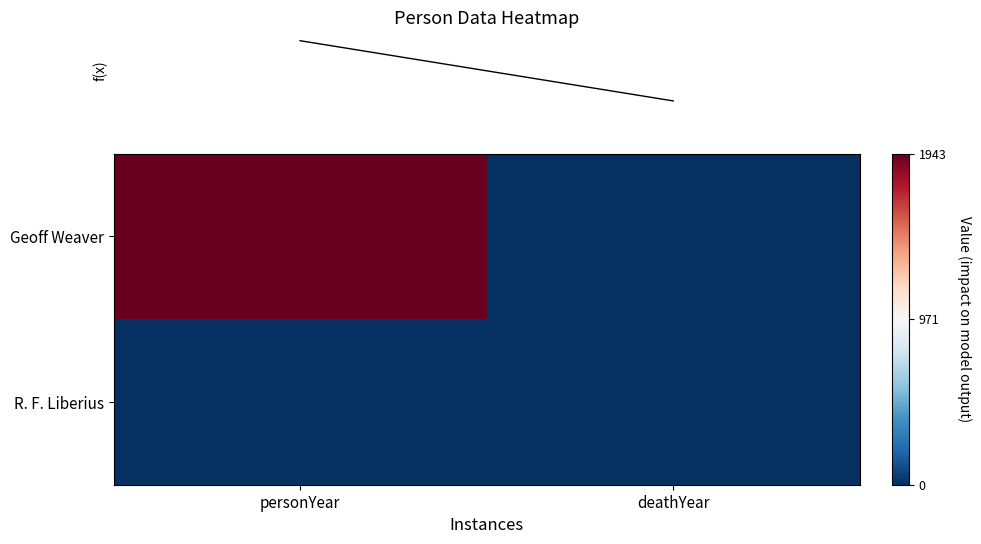

Which series has the largest total across all categories?

row_0